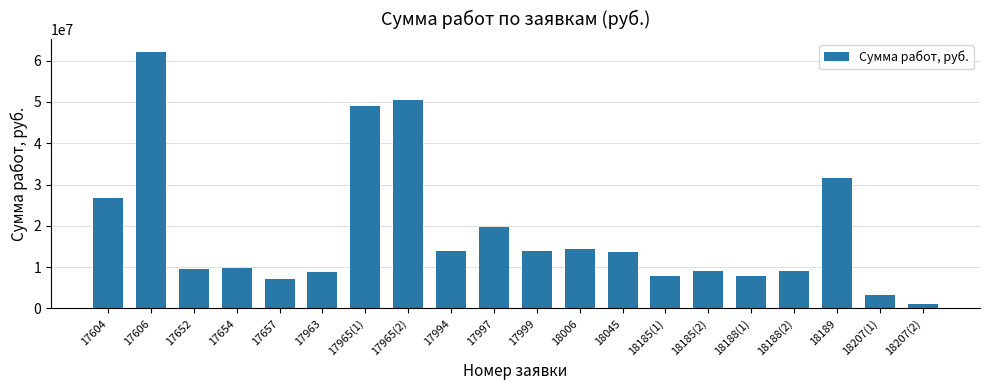

What is the label of the 6th bar from the right?

18185(2)